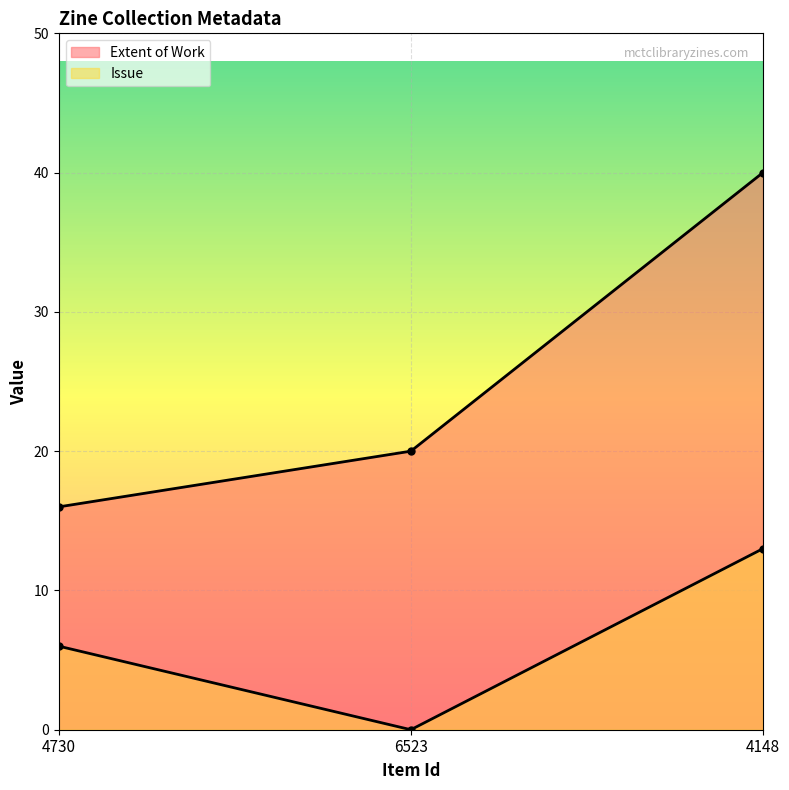

At which label does Issue reach its minimum?

6523